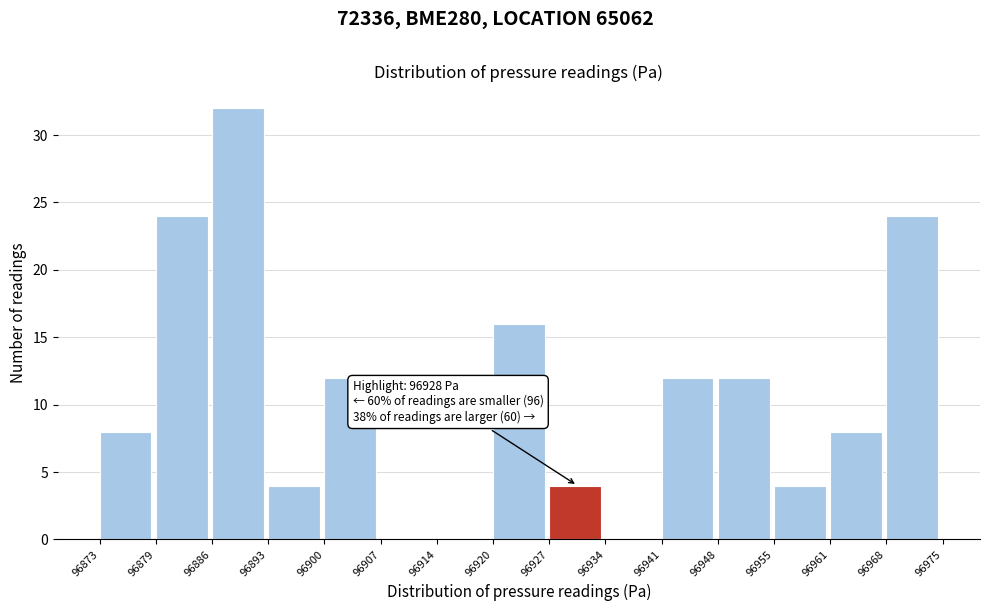

Which range on the x-axis has the tallest bar?

96886 to 96893